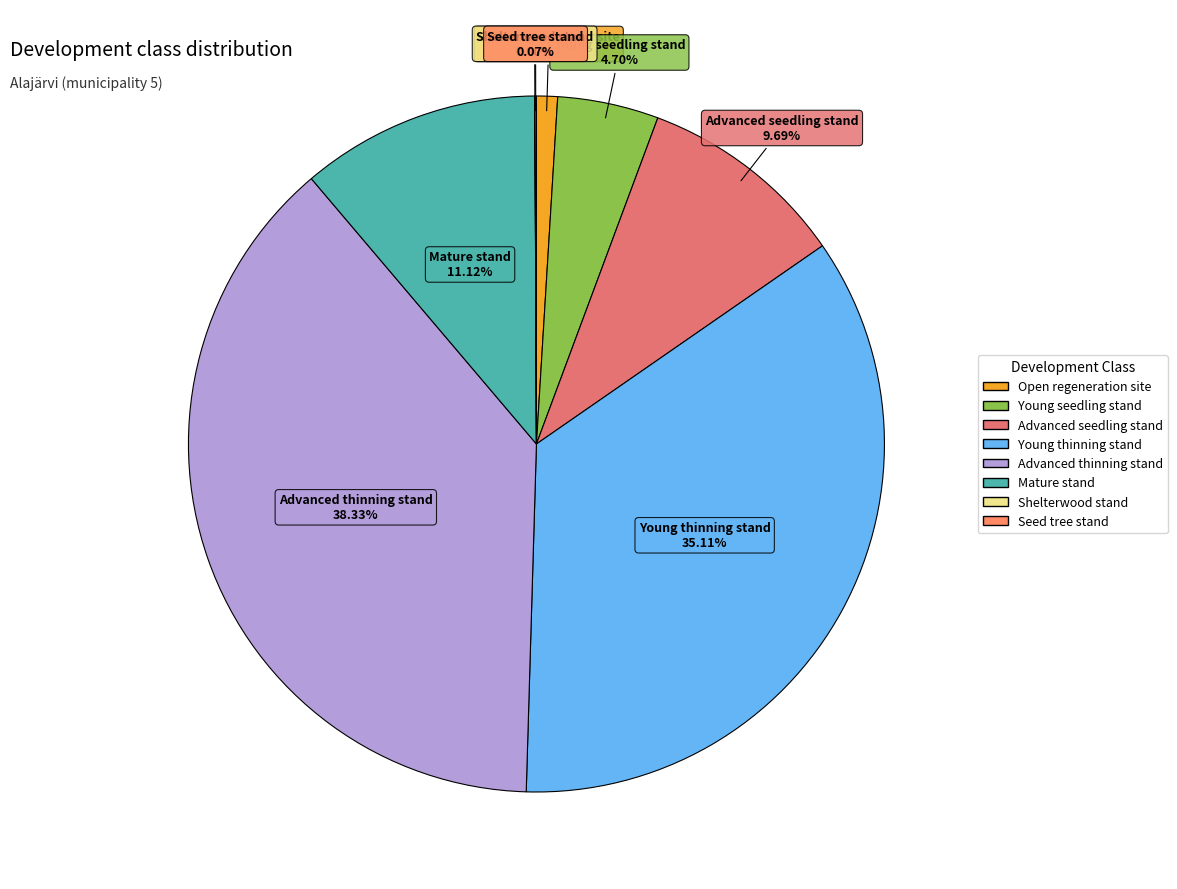

To the nearest percent, what portion does Young seedling stand represent?

5%